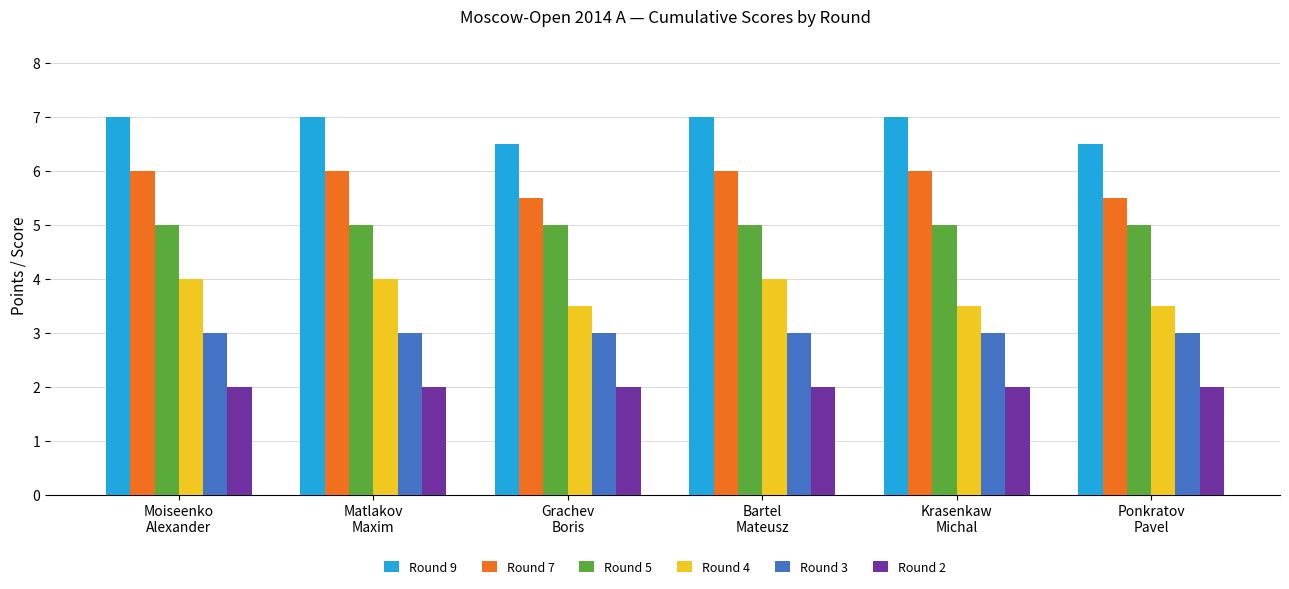

Reading right to left, list all the values displayed in this chart.

Round 9: Ponkratov
Pavel=6.5	Krasenkaw
Michal=7.0	Bartel
Mateusz=7.0	Grachev
Boris=6.5	Matlakov
Maxim=7.0	Moiseenko
Alexander=7.0
Round 7: Ponkratov
Pavel=5.5	Krasenkaw
Michal=6.0	Bartel
Mateusz=6.0	Grachev
Boris=5.5	Matlakov
Maxim=6.0	Moiseenko
Alexander=6.0
Round 5: Ponkratov
Pavel=5.0	Krasenkaw
Michal=5.0	Bartel
Mateusz=5.0	Grachev
Boris=5.0	Matlakov
Maxim=5.0	Moiseenko
Alexander=5.0
Round 4: Ponkratov
Pavel=3.5	Krasenkaw
Michal=3.5	Bartel
Mateusz=4.0	Grachev
Boris=3.5	Matlakov
Maxim=4.0	Moiseenko
Alexander=4.0
Round 3: Ponkratov
Pavel=3.0	Krasenkaw
Michal=3.0	Bartel
Mateusz=3.0	Grachev
Boris=3.0	Matlakov
Maxim=3.0	Moiseenko
Alexander=3.0
Round 2: Ponkratov
Pavel=2.0	Krasenkaw
Michal=2.0	Bartel
Mateusz=2.0	Grachev
Boris=2.0	Matlakov
Maxim=2.0	Moiseenko
Alexander=2.0